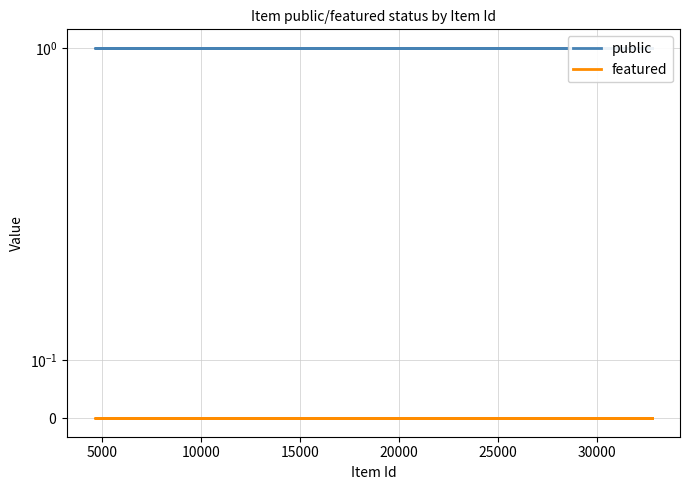

What is the spread (max minus min) of values at 25000?

1